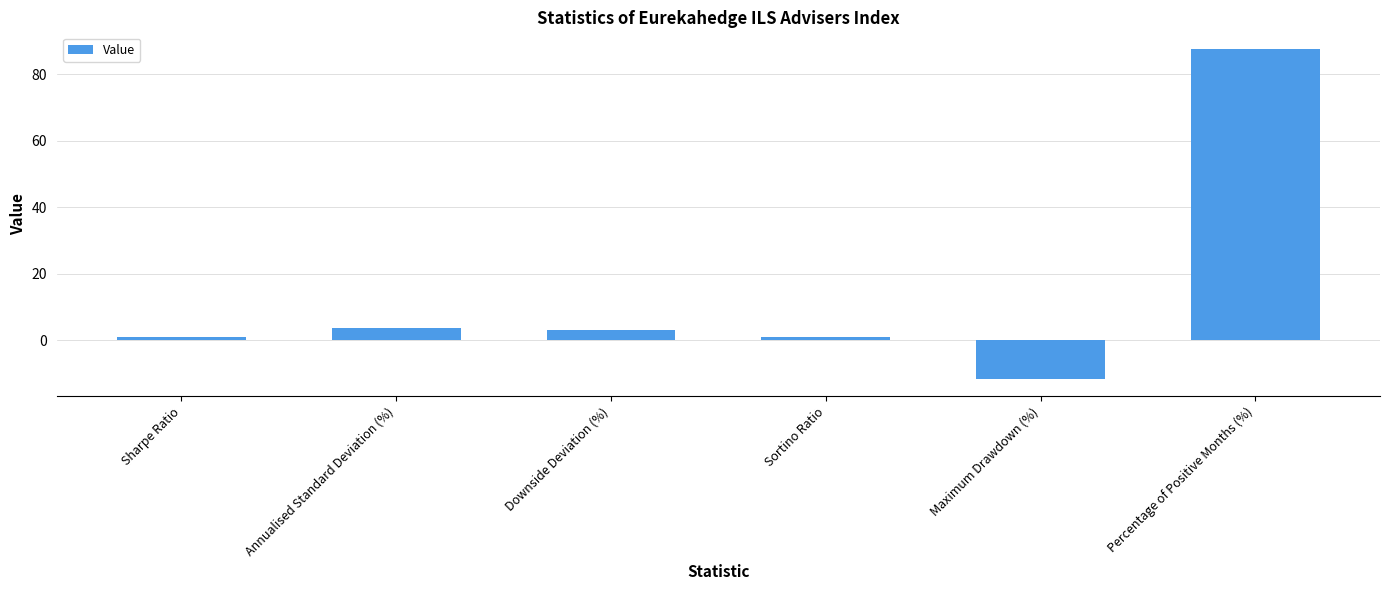

The value at Percentage of Positive Months (%) is 143.2. True or false?

False